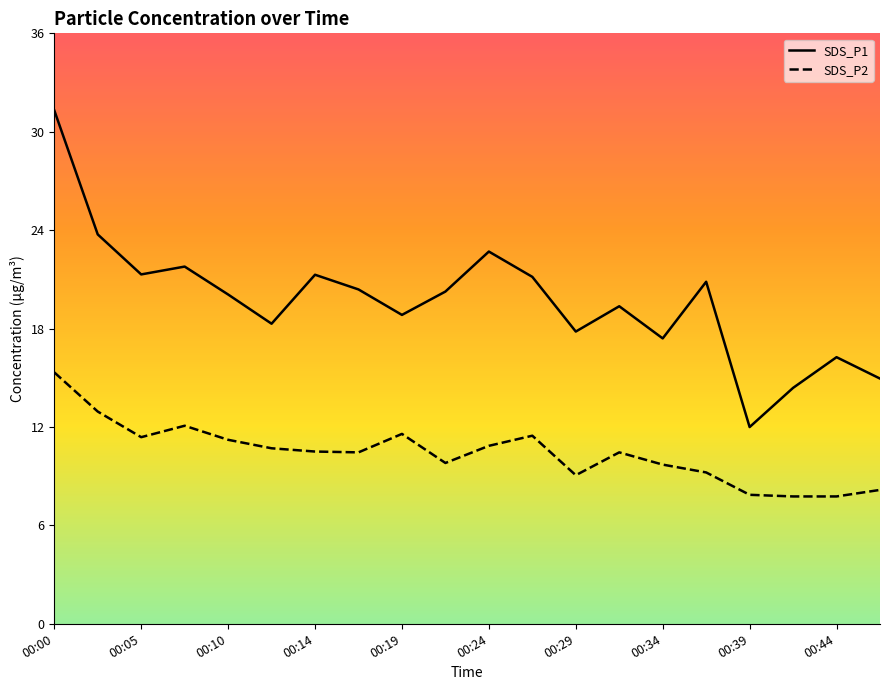

True or false: SDS_P1 and SDS_P2 cross at least once.

False